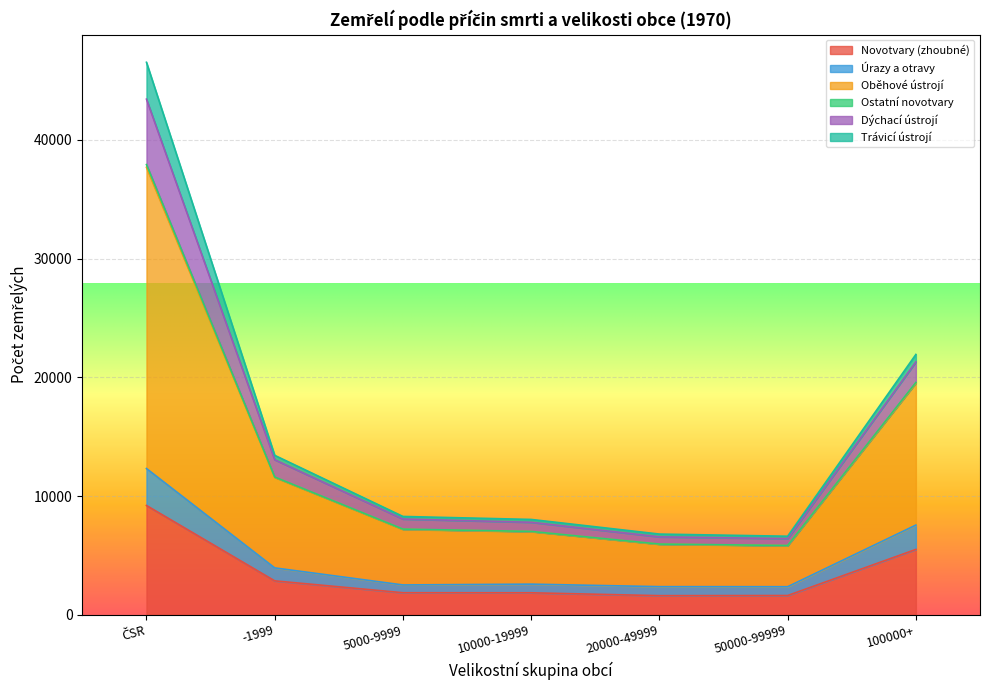

At how many categories does at least one series exceed 27074?

1